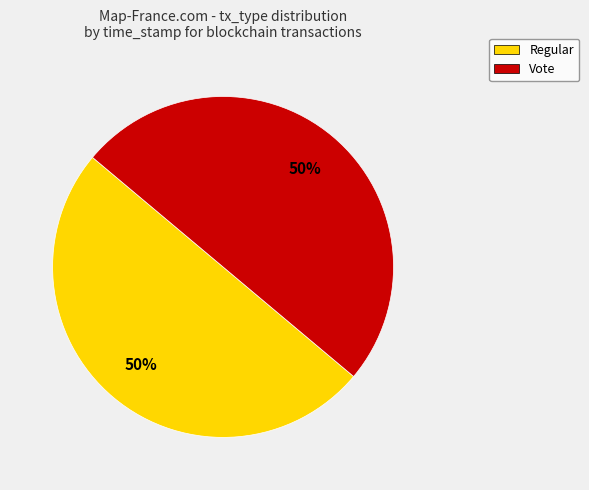

Is the sum of Vote and Regular greater than half?

Yes